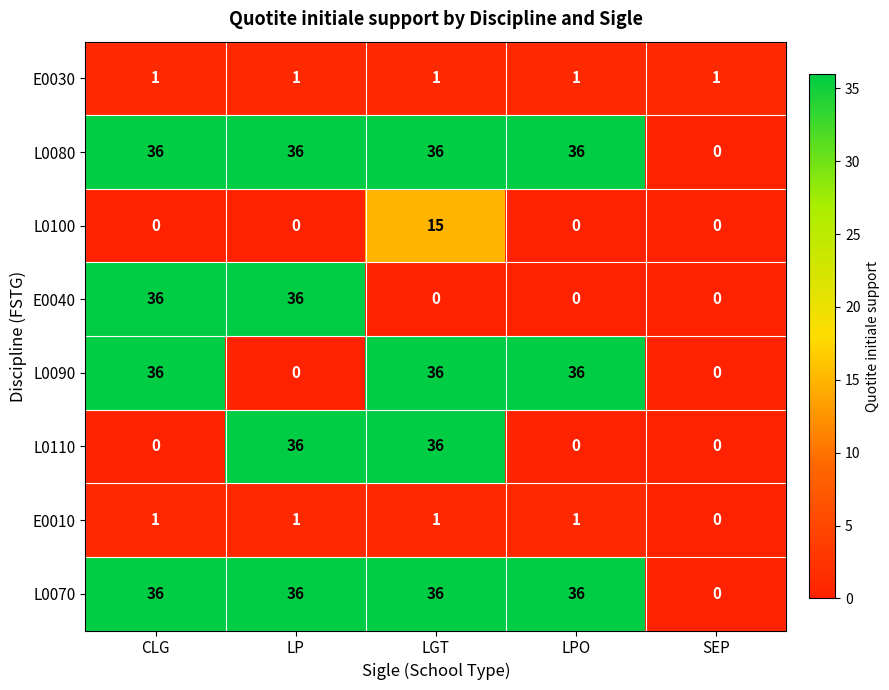

What is the average value of the L0070 series?

29